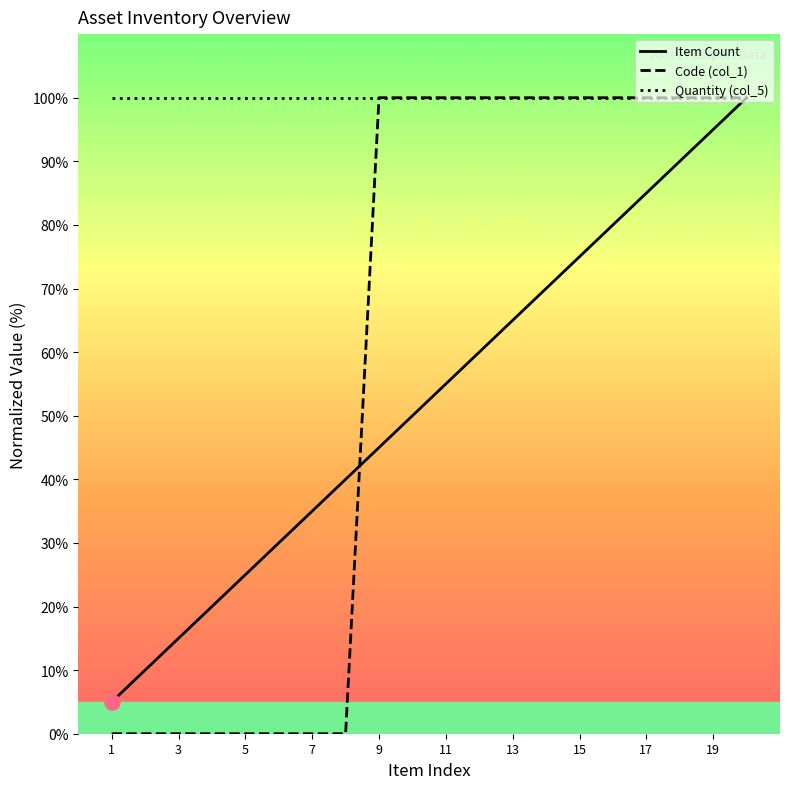

Which series has the largest total across all categories?

Quantity (col_5)